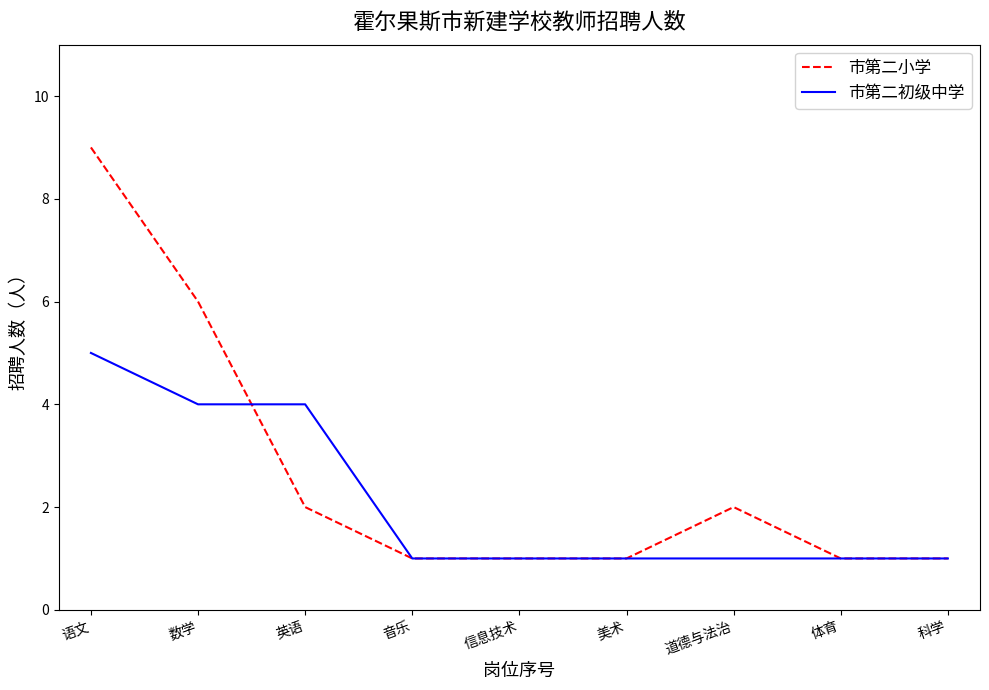

The 市第二小学 series shows 6 at 数学. True or false?

True